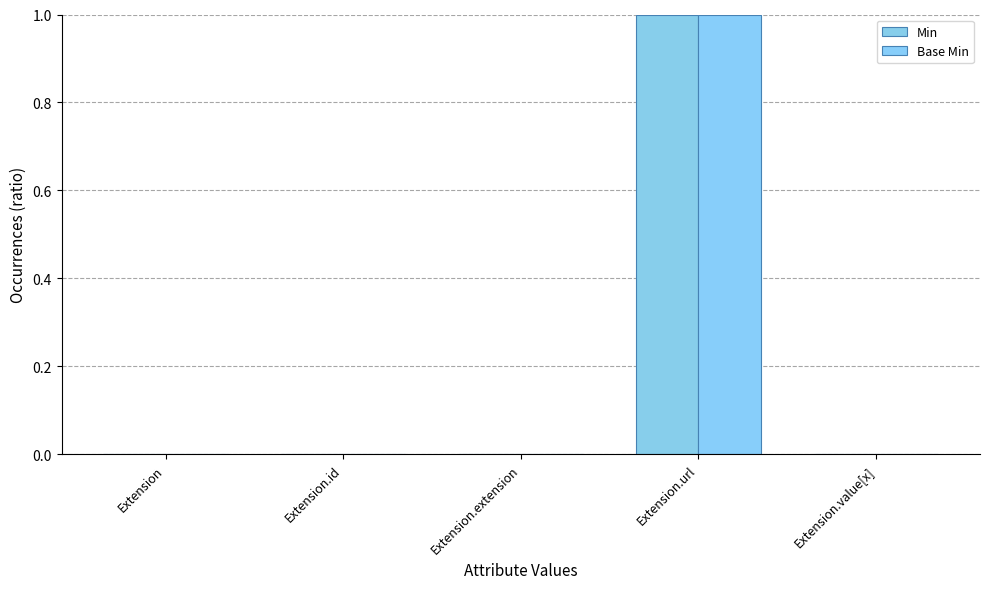

Count the number of data series in this chart.

2